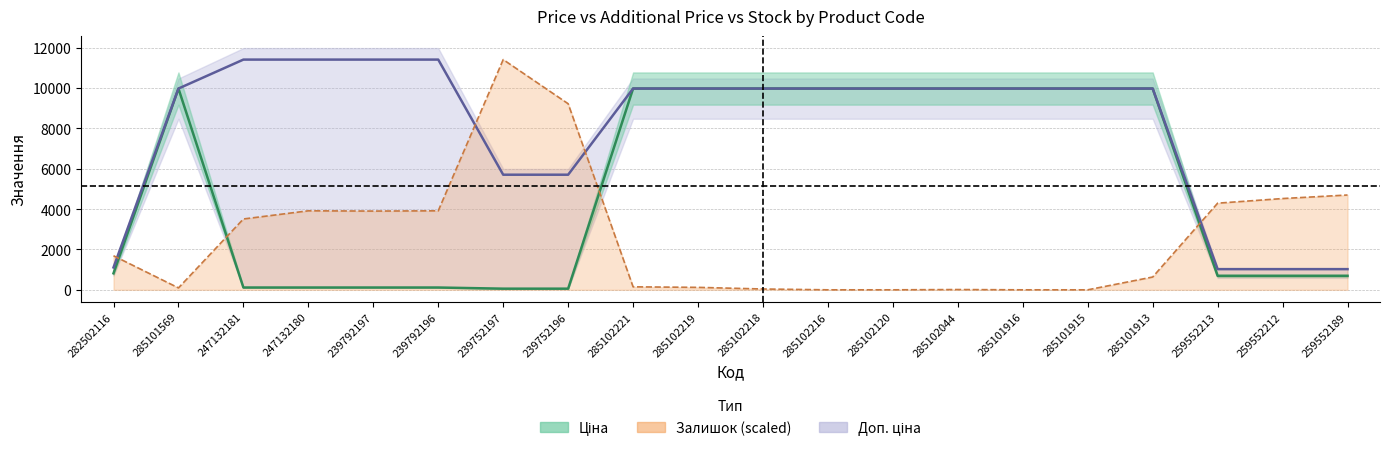

Reading left to right, extract all data points from this chart.

Ціна (mid): 818.5	9975.0	114.1	114.1	114.1	114.1	57.0	57.0	9975.0	9975.0	9975.0	9975.0	9975.0	9975.0	9975.0	9975.0	9975.0	693.7	693.7	693.7
Доп. ціна (mid): 1109.2	9975.0	11410.0	11410.0	11410.0	11410.0	5705.0	5705.0	9975.0	9975.0	9975.0	9975.0	9975.0	9975.0	9975.0	9975.0	9975.0	1024.6	1024.6	1024.6
Залишок line: 1687.9	94.5	3510.8	3915.9	3902.4	3915.9	11410.0	9222.5	148.5	121.5	40.5	0.0	0.0	13.5	0.0	0.0	634.6	4293.9	4523.5	4699.0